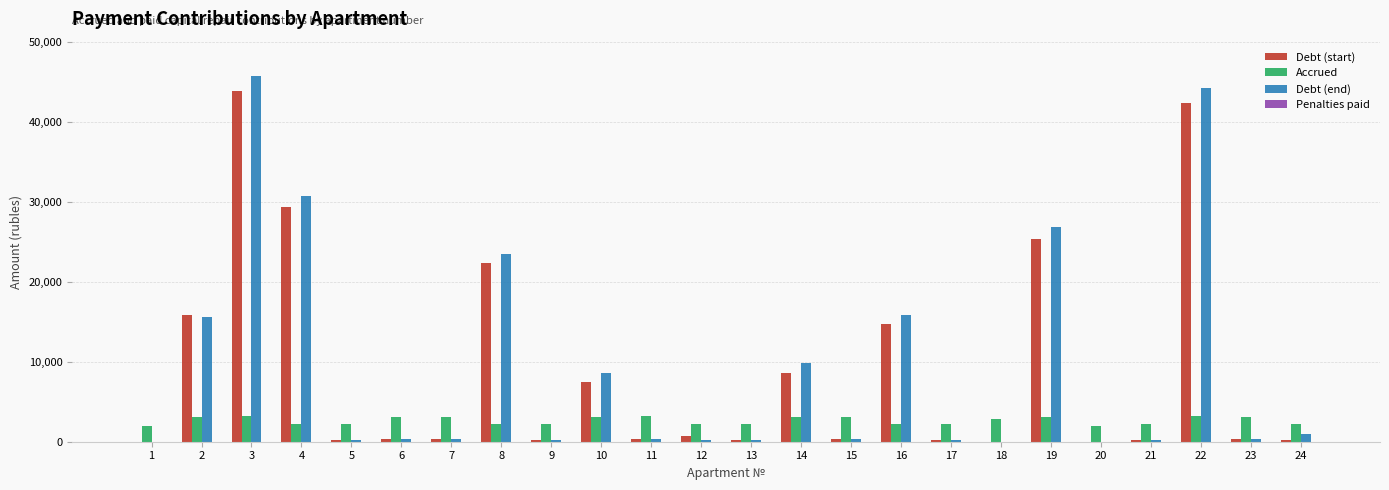

Which series has the largest total across all categories?

Debt (end)